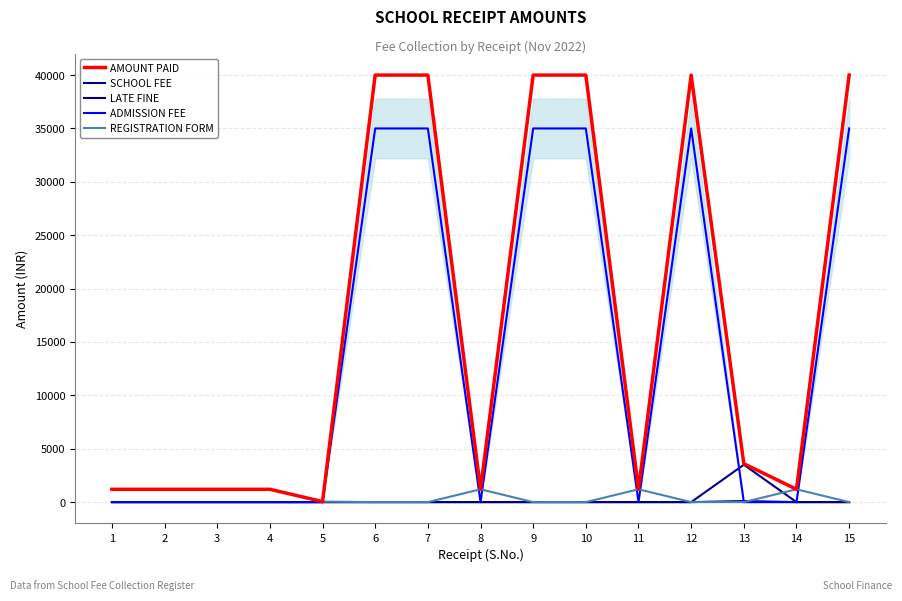

Which series has the largest total across all categories?

AMOUNT PAID